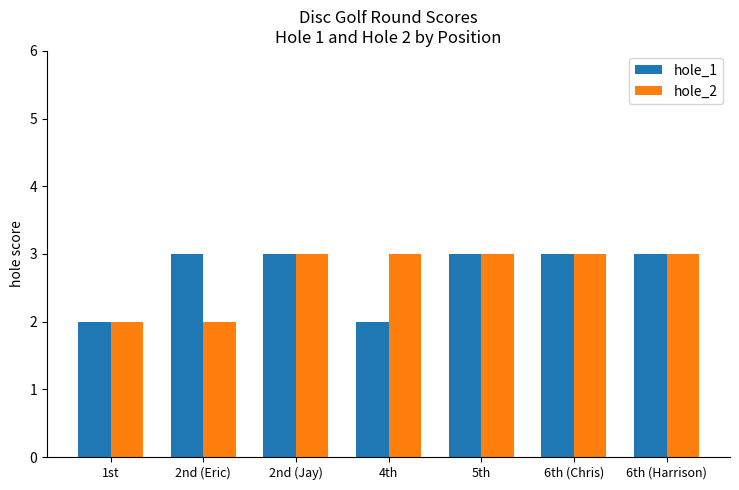

What is the greatest value displayed?

3